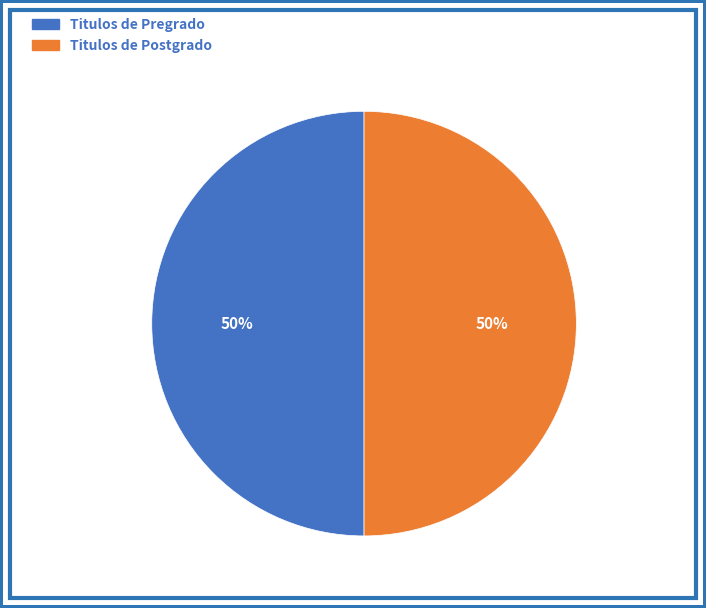

To the nearest percent, what percentage of the pie is Titulos de Postgrado?

50%